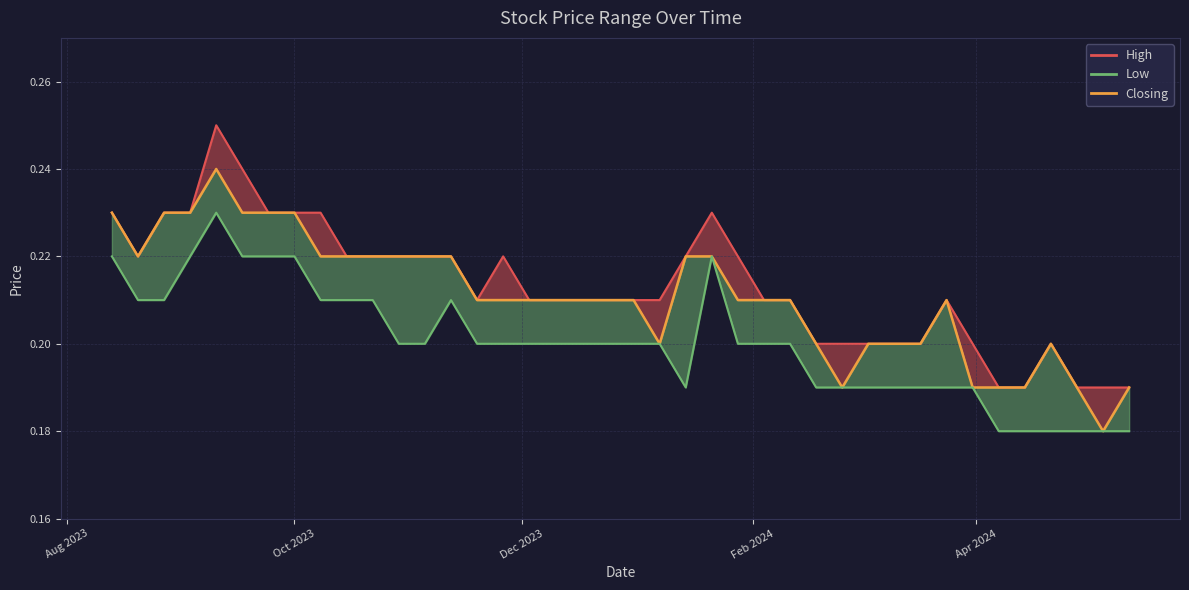

What position from the right is 10/03/2024?

31